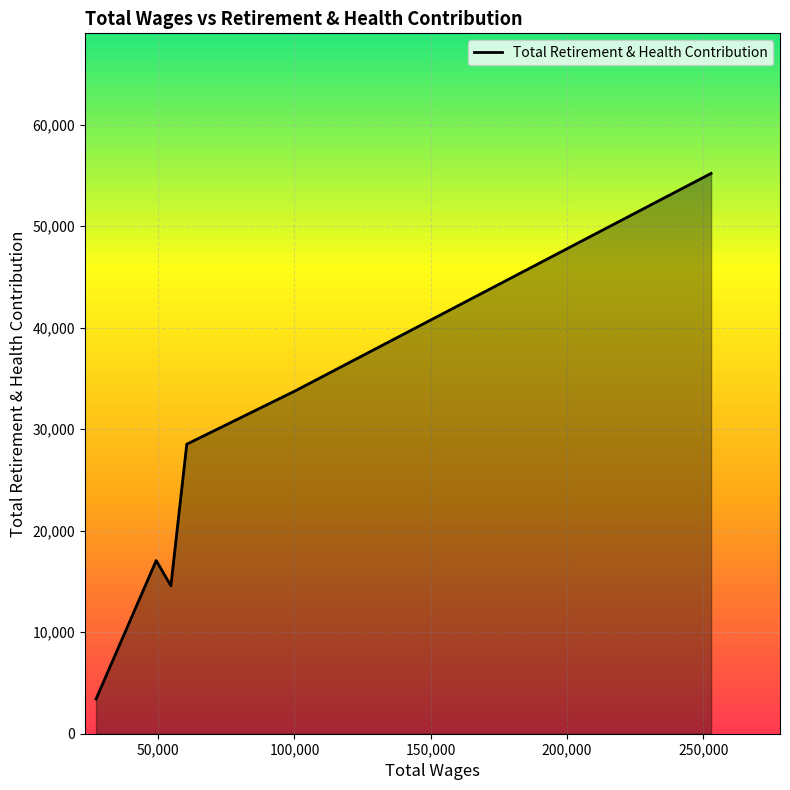

What is the difference between the second highest and minimum values?

30343